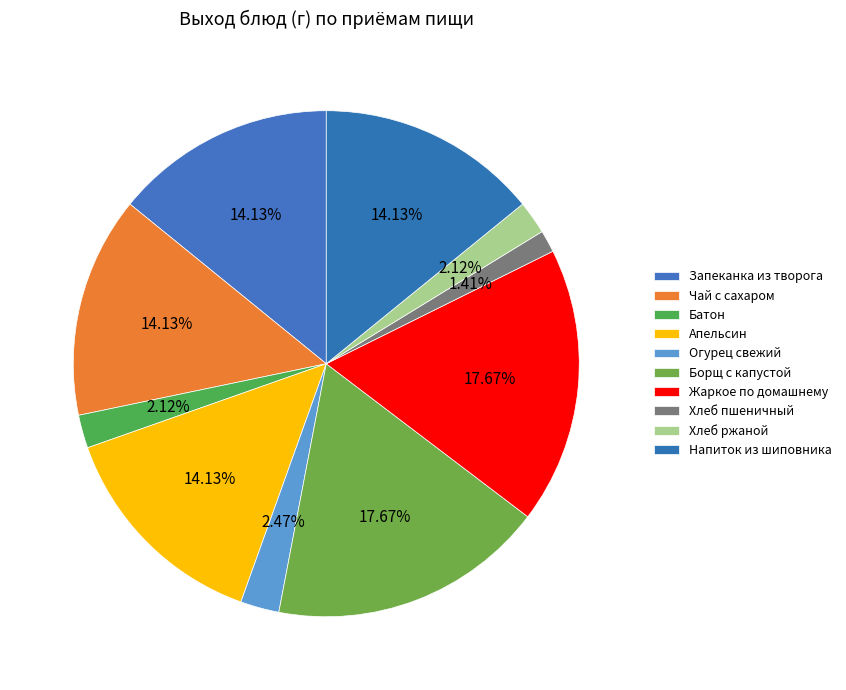

How many slices are in this pie chart?

10